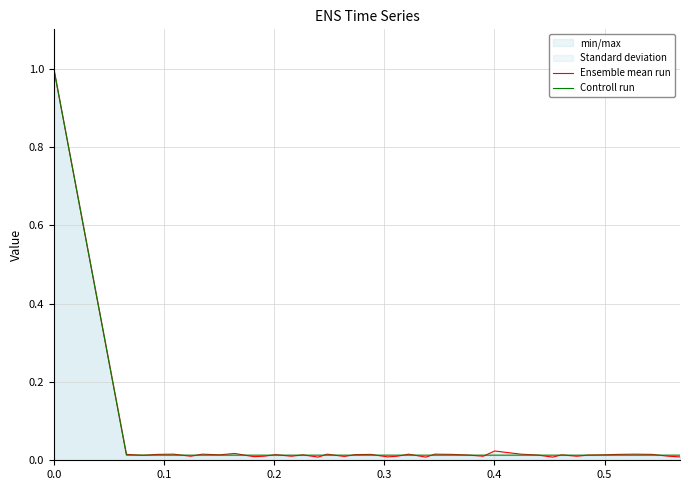

Which series has the largest total across all categories?

Ensemble mean run